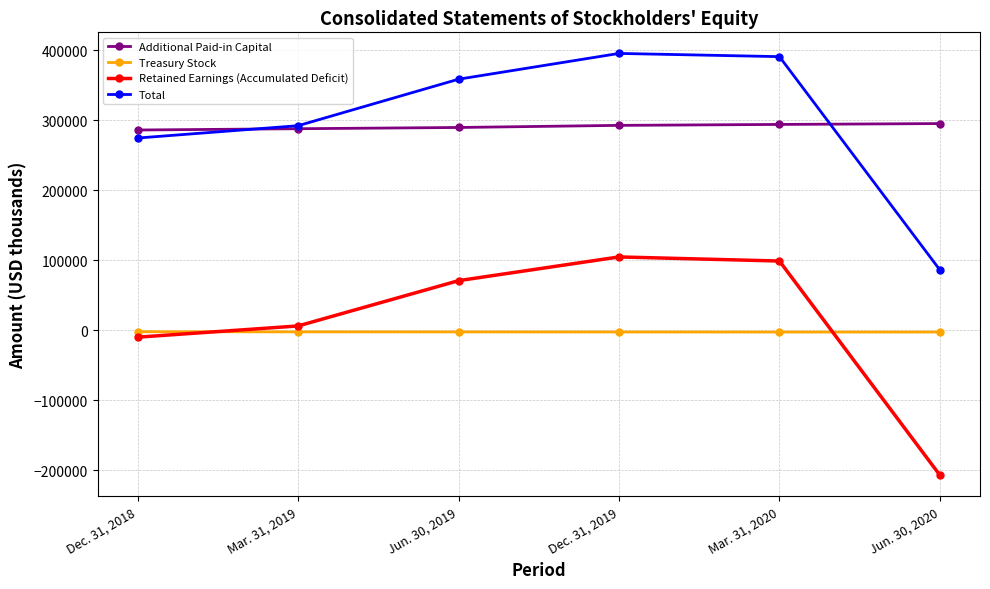

True or false: Treasury Stock and Additional Paid-in Capital cross at least once.

False